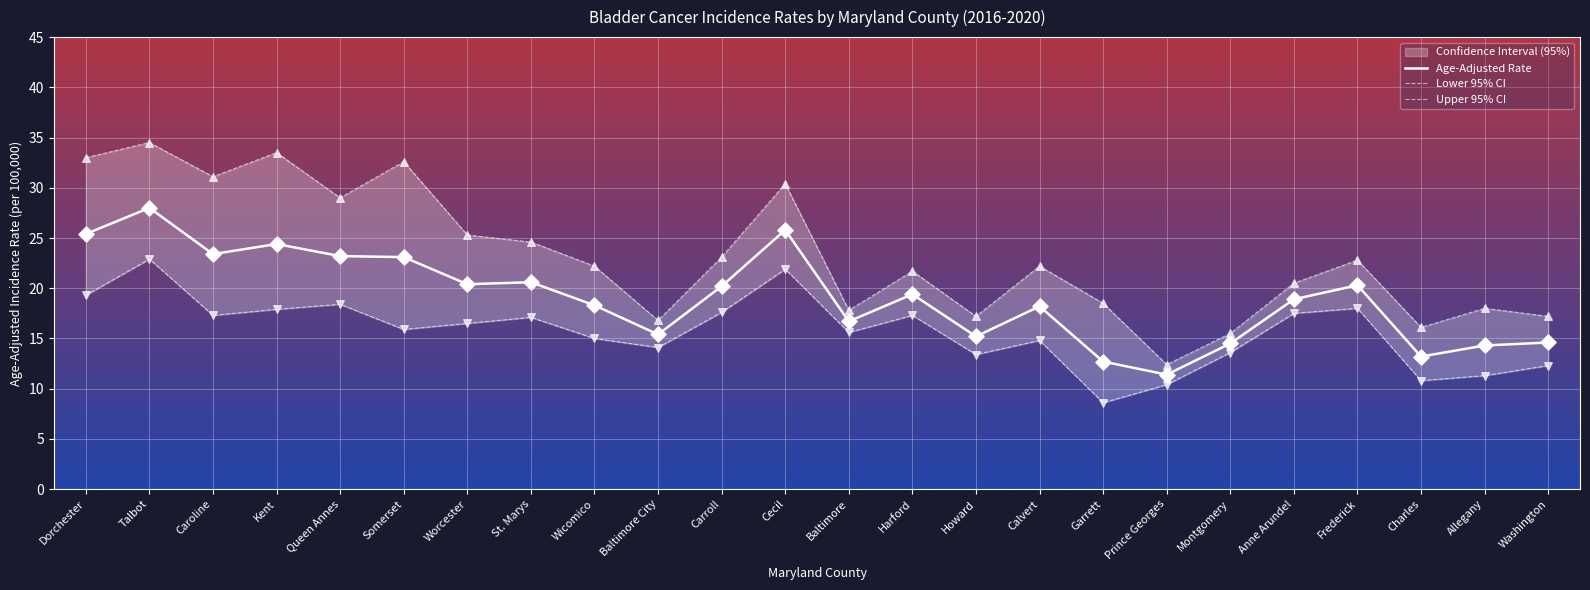

The Age-Adjusted Rate series shows 18.2 at Calvert. True or false?

True